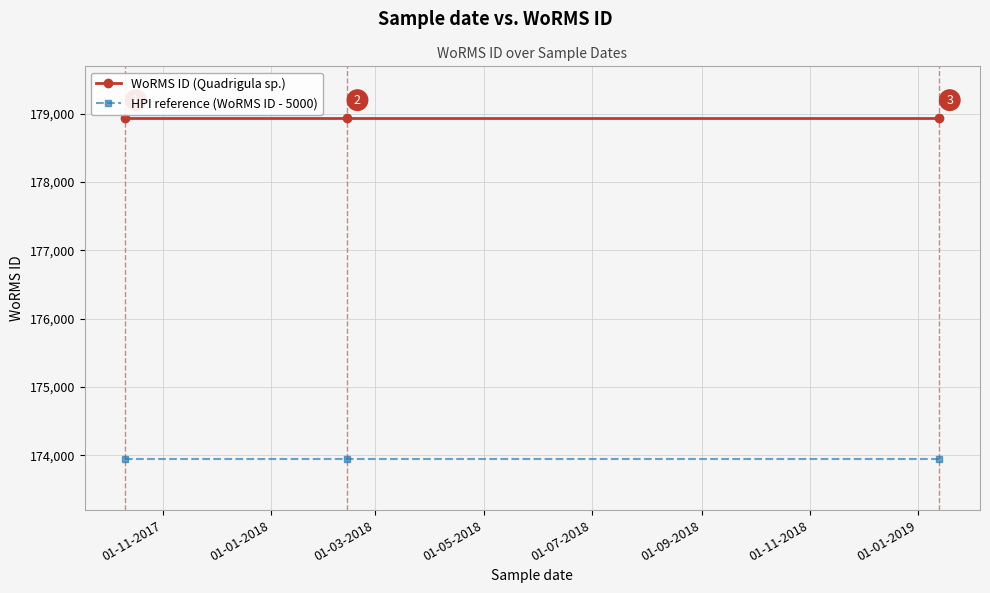

List the series in order of their peak value, highest first.

WoRMS ID (Quadrigula sp.), HPI reference (WoRMS ID - 5000)